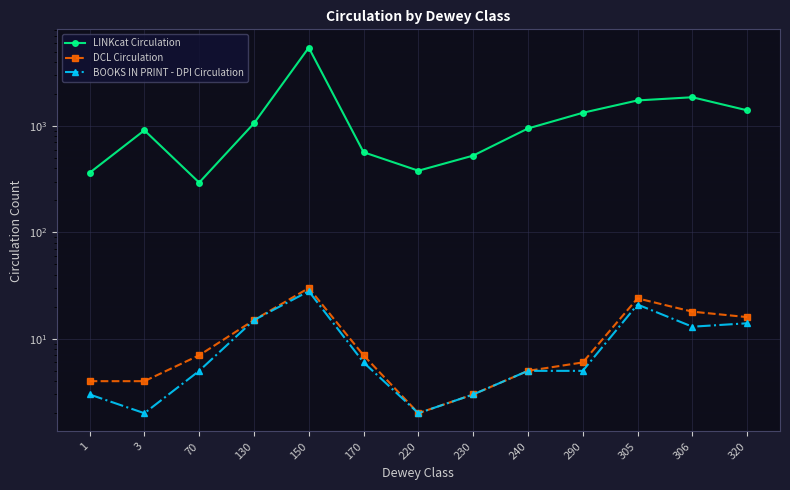

Which label corresponds to the largest value in the chart?

150